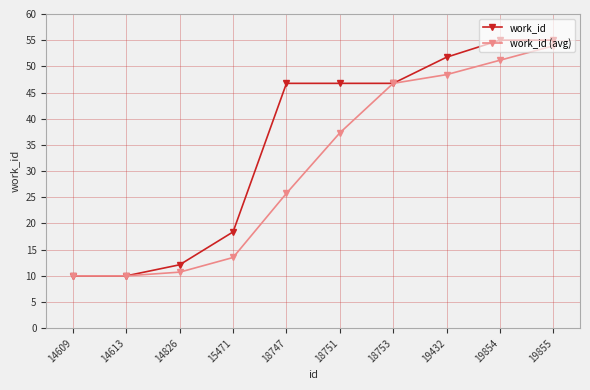

What is the spread (max minus min) of values at 19855?

1.1